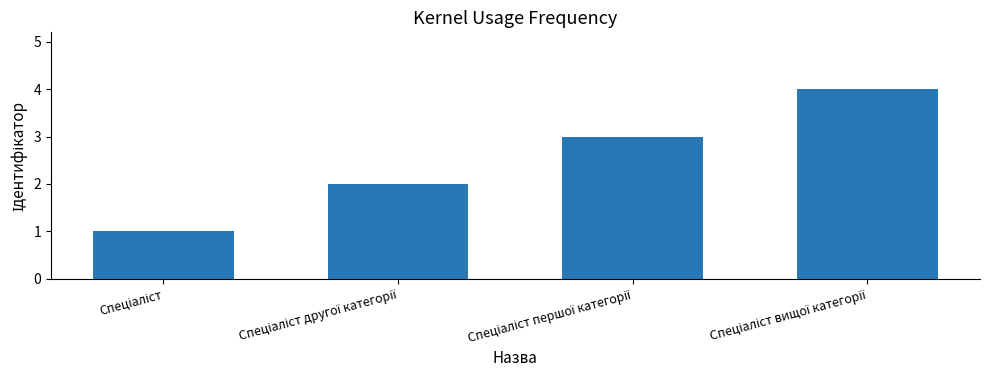

What is the difference between the maximum and minimum values?

3